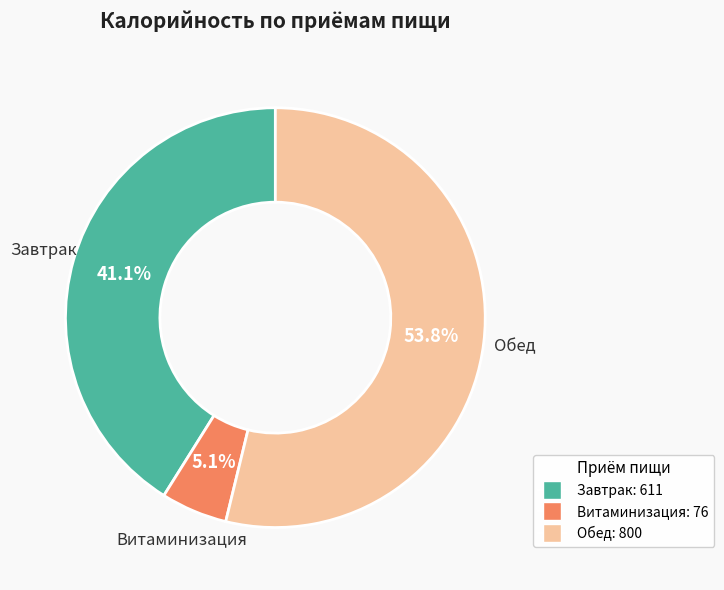

To the nearest percent, what portion does Витаминизация represent?

5%